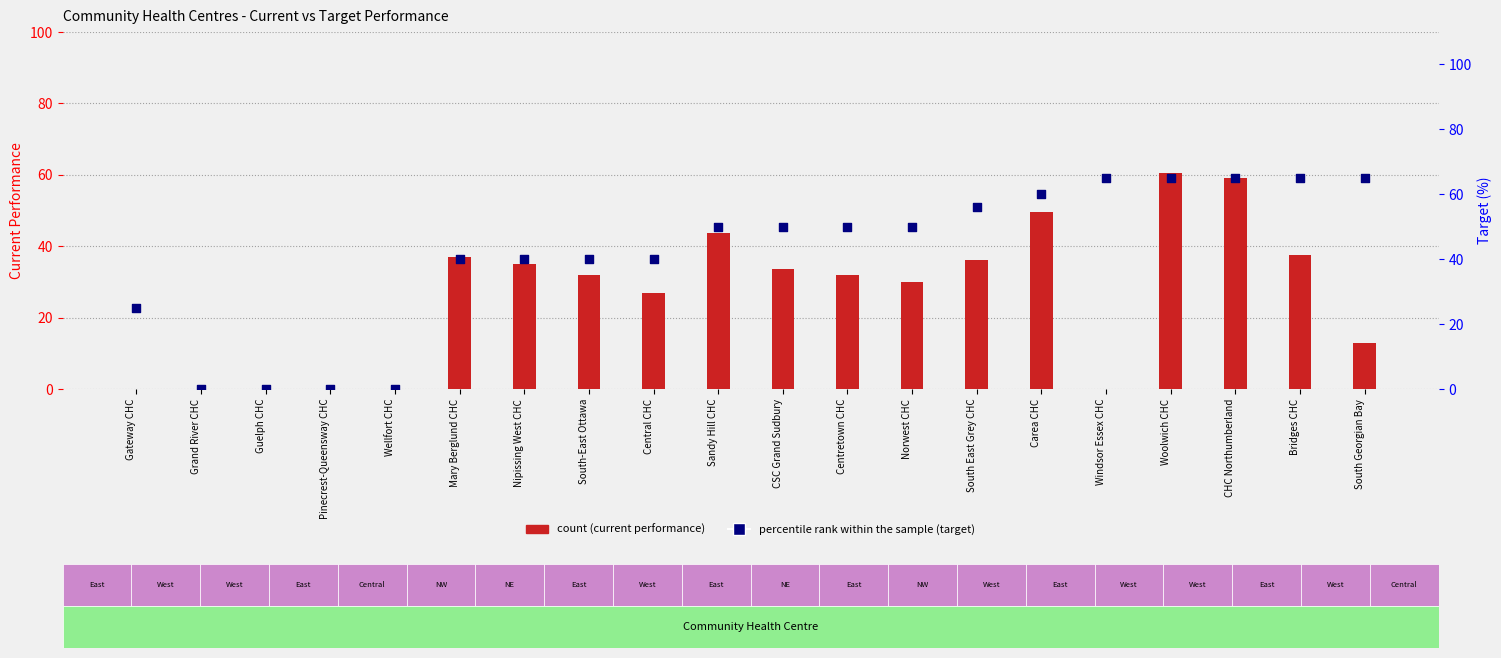

At how many categories does at least one series exceed 36?

15